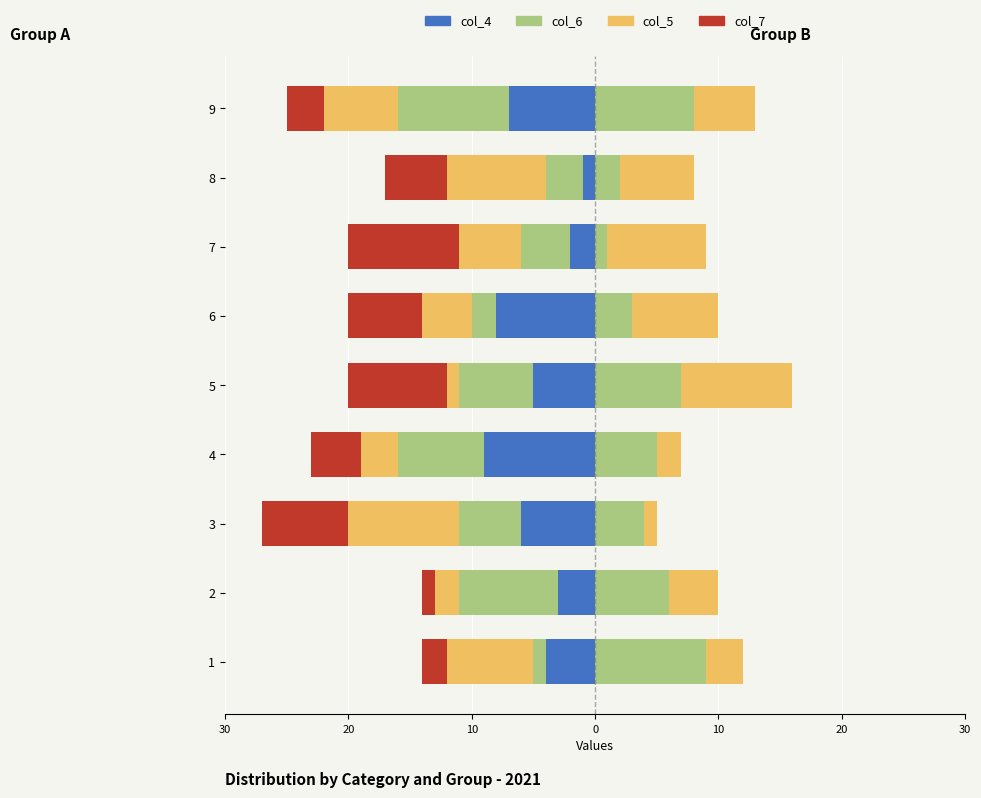

What is the difference between the maximum and second lowest values in the col_7 series?

7